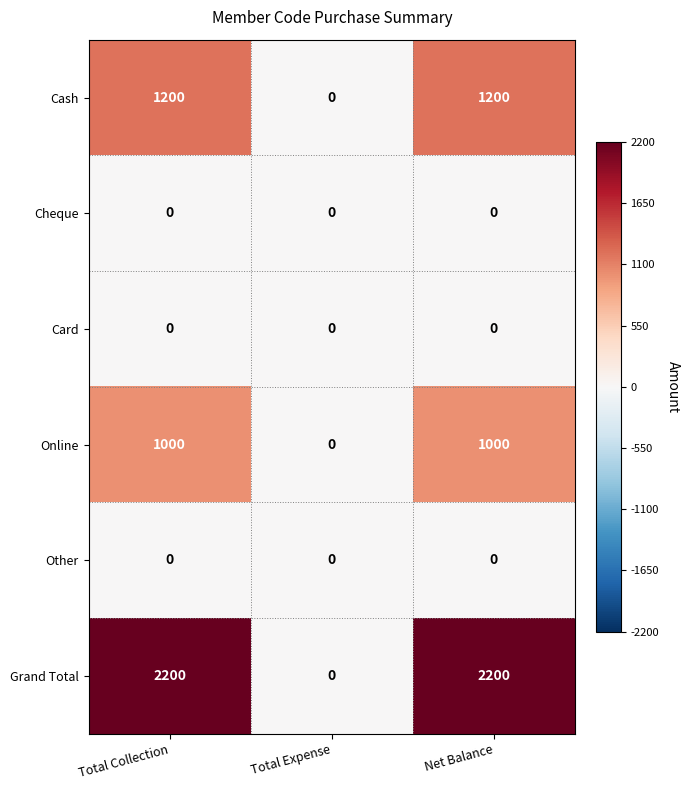

Reading right to left, what are all the values shown in this chart?

Cash: Net Balance=1200	Total Expense=0	Total Collection=1200
Cheque: Net Balance=0	Total Expense=0	Total Collection=0
Card: Net Balance=0	Total Expense=0	Total Collection=0
Online: Net Balance=1000	Total Expense=0	Total Collection=1000
Other: Net Balance=0	Total Expense=0	Total Collection=0
Grand Total: Net Balance=2200	Total Expense=0	Total Collection=2200